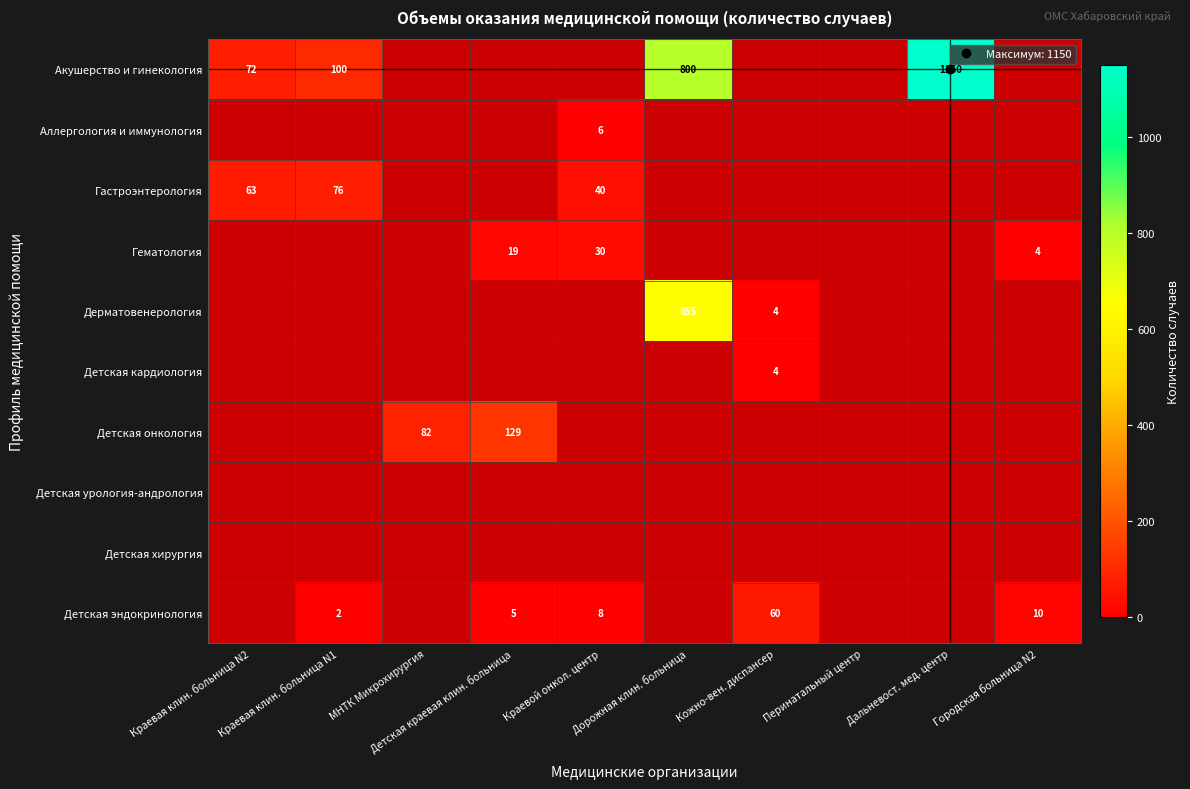

Count the number of data series in this chart.

10